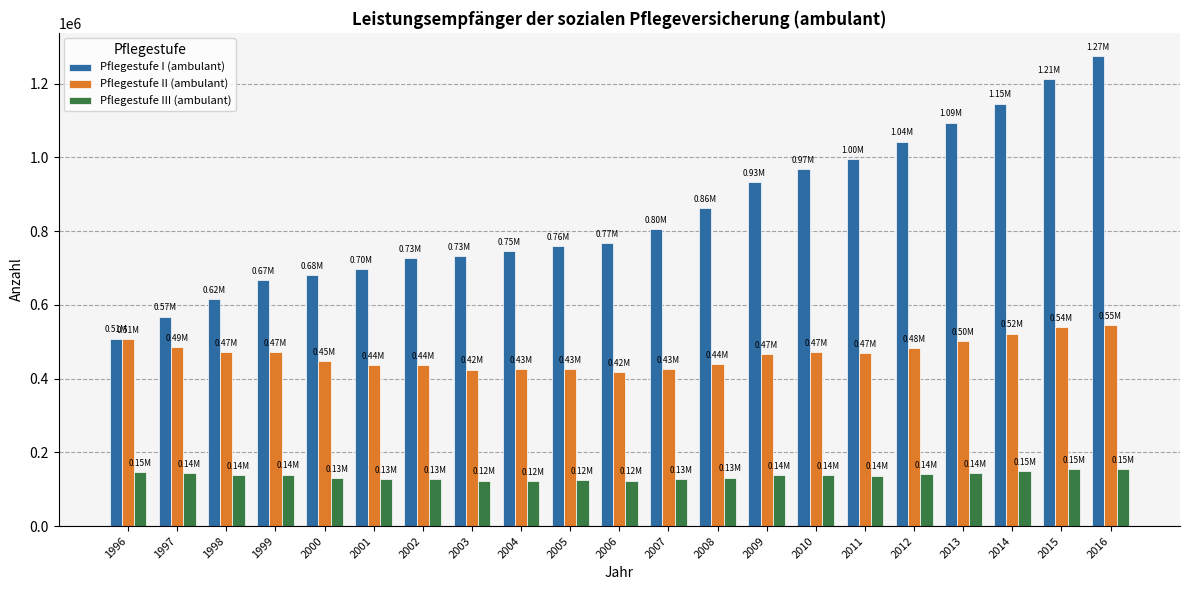

Which series has the widest spread of values?

Pflegestufe I (ambulant)